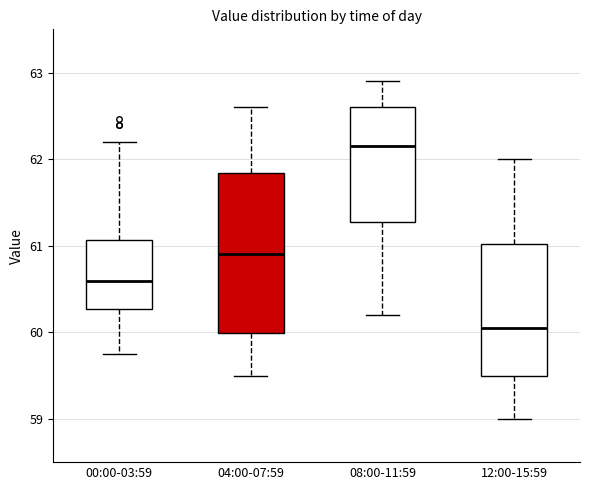

Reading left to right, transcribe this box plot: for each box, give where its median line is, the range the box spans, and where its two whiskers end, as read against the y-axis. The values are not printed on the chart, so give them approximately, as read against the axis.

00:00-03:59: median 60.6, box 60.3 to 61.1, whiskers 59.8 to 62.2
04:00-07:59: median 60.9, box 60.0 to 61.8, whiskers 59.5 to 62.6
08:00-11:59: median 62.2, box 61.3 to 62.6, whiskers 60.2 to 62.9
12:00-15:59: median 60.1, box 59.5 to 61.0, whiskers 59.0 to 62.0